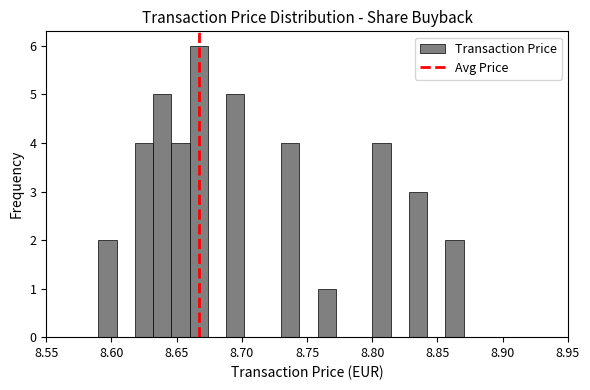

Read against the x-axis, roughly where is the centre of the tallest bar?

8.665